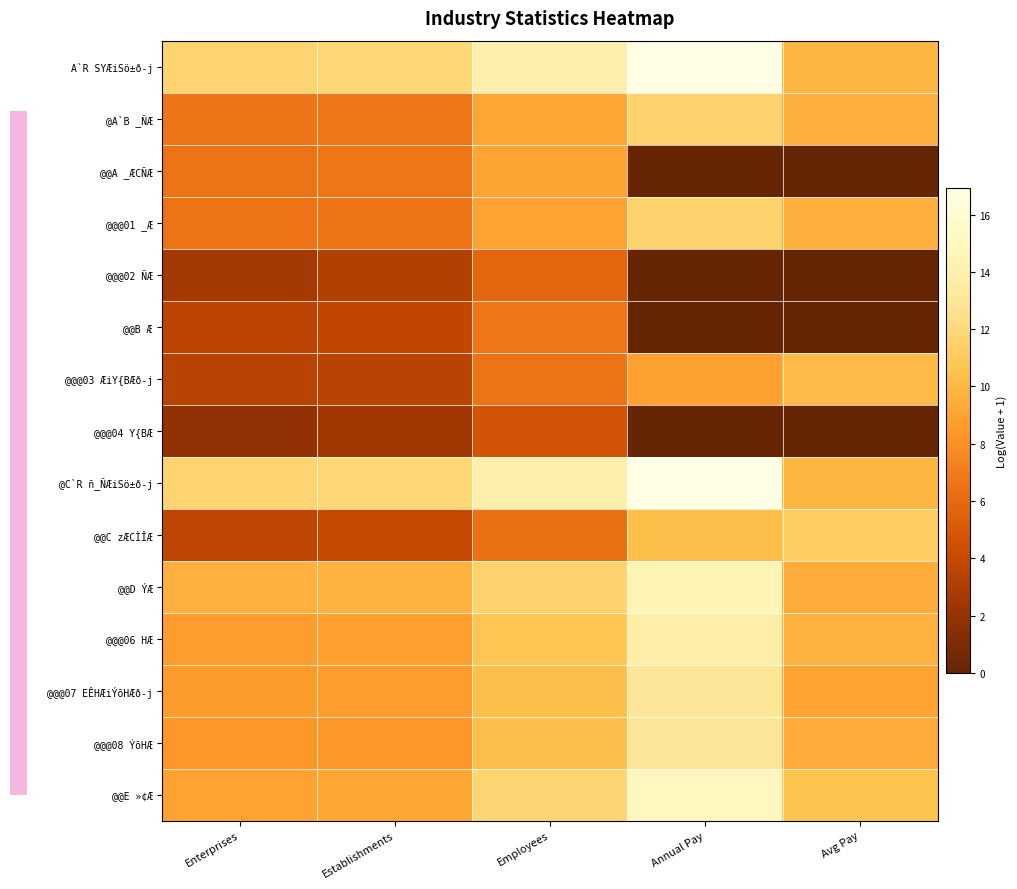

What is the spread (max minus min) of values at Avg Pay?

11.3